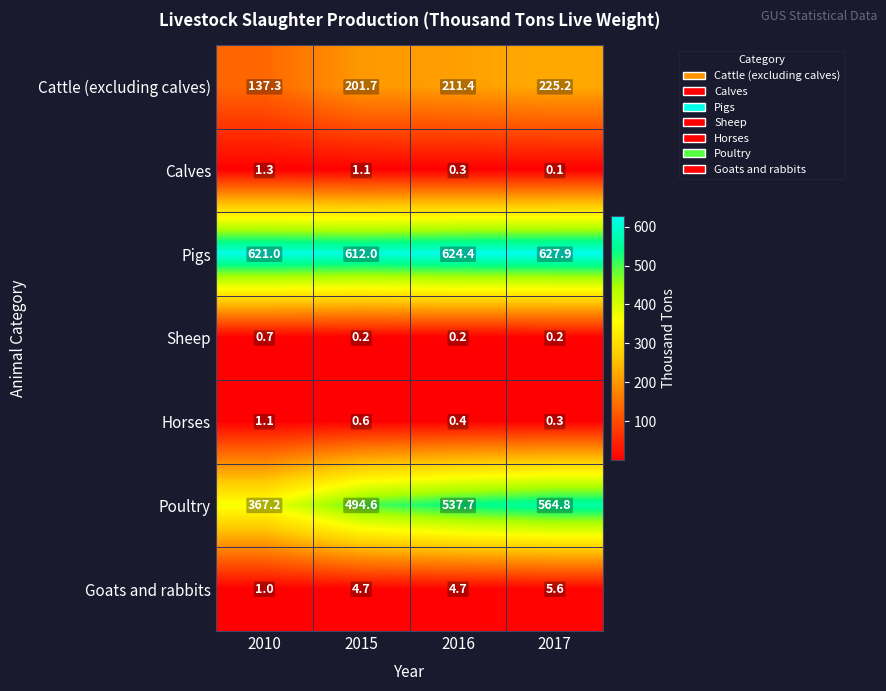

What value does the Pigs series have at 2010?

621.0